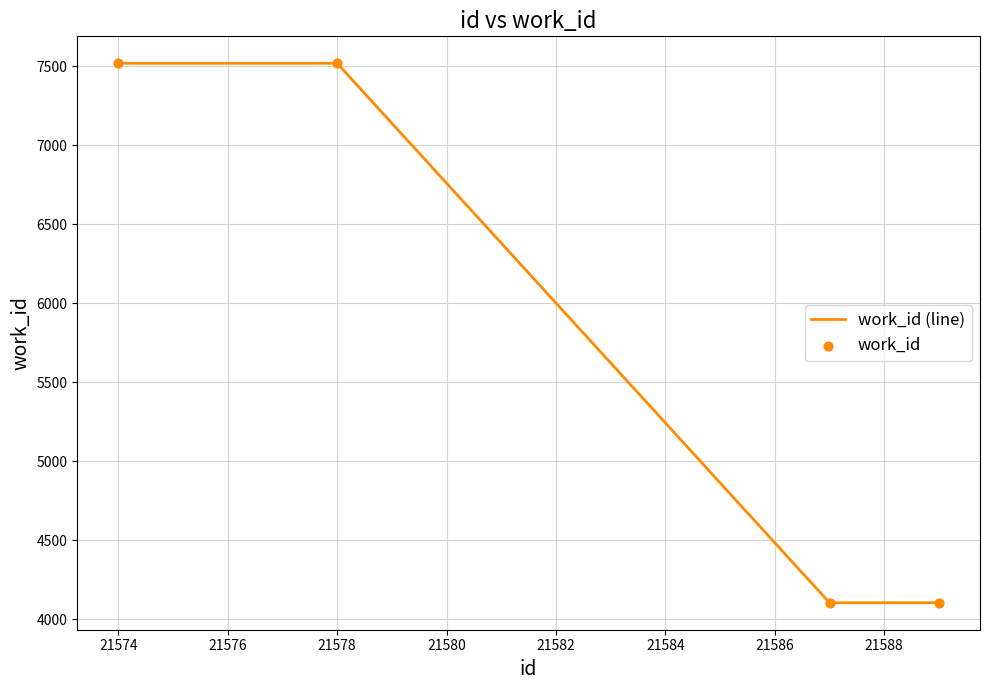

What is the difference between the second highest and minimum values?

3417